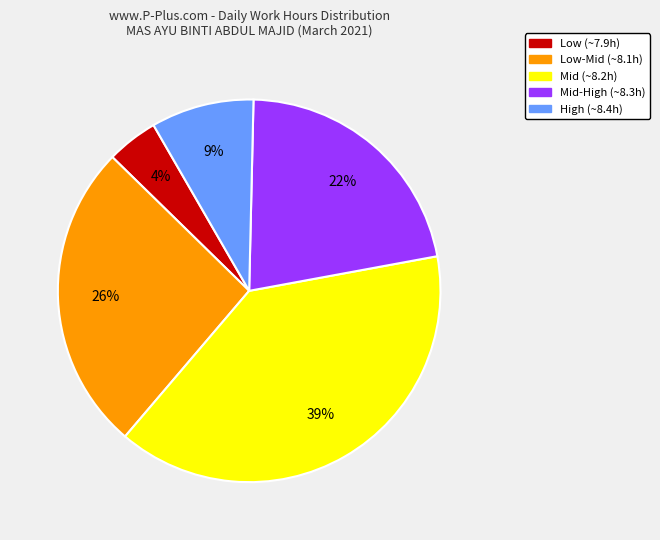

Count the number of slices in the pie.

5